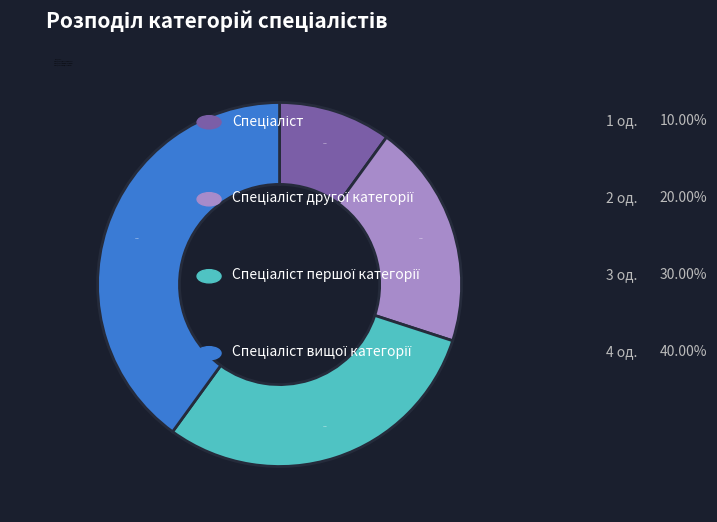

Is there any slice that represents more than half of the pie?

No